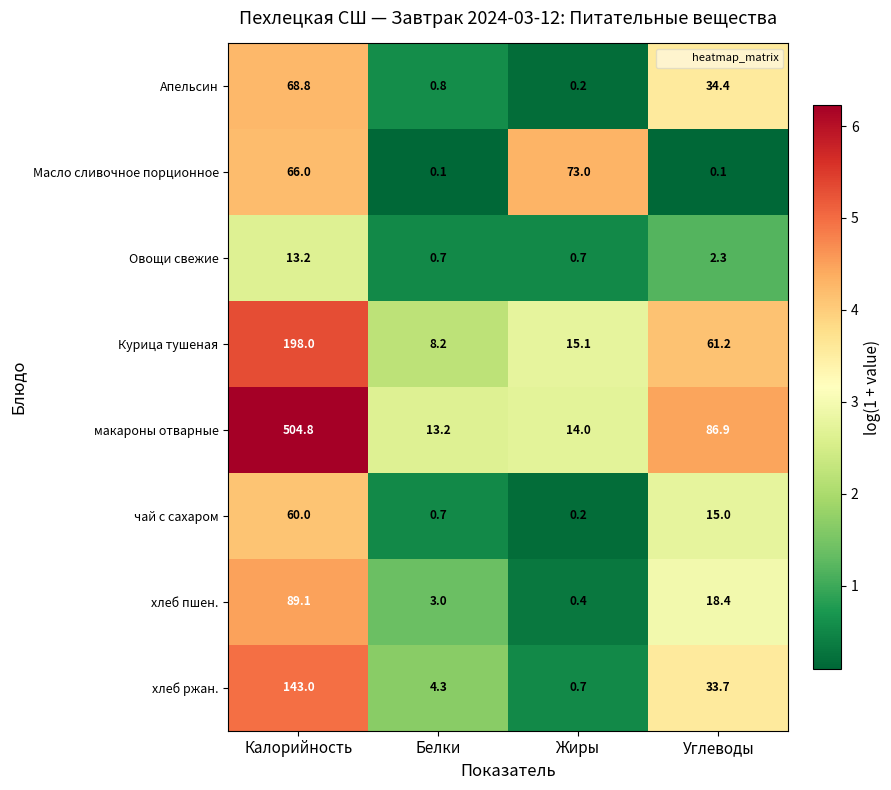

At which label is хлеб пшен. closest to 44?

Углеводы